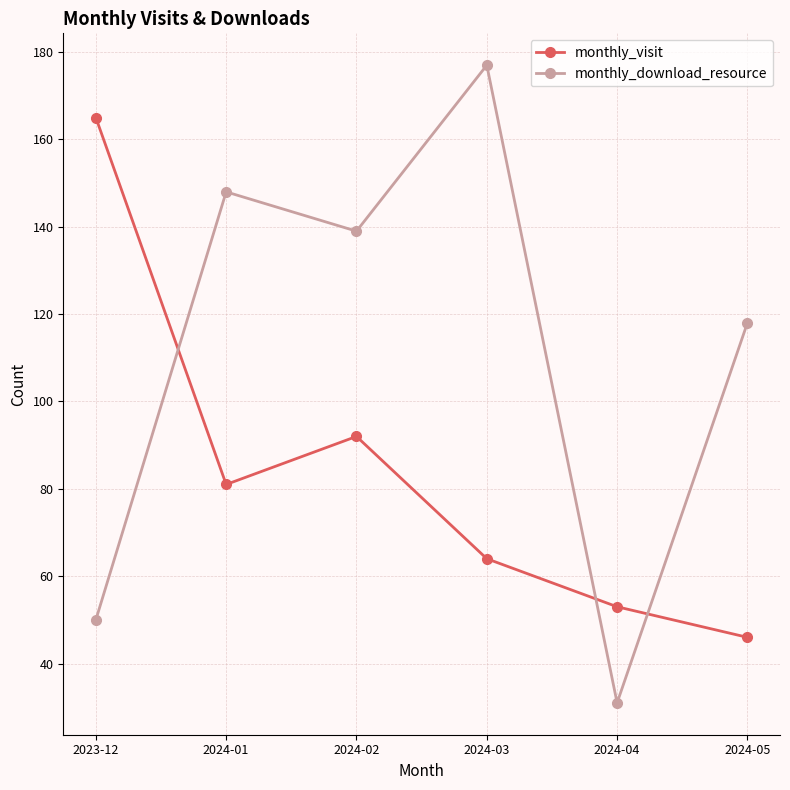

What position from the left is 2024-04?

5